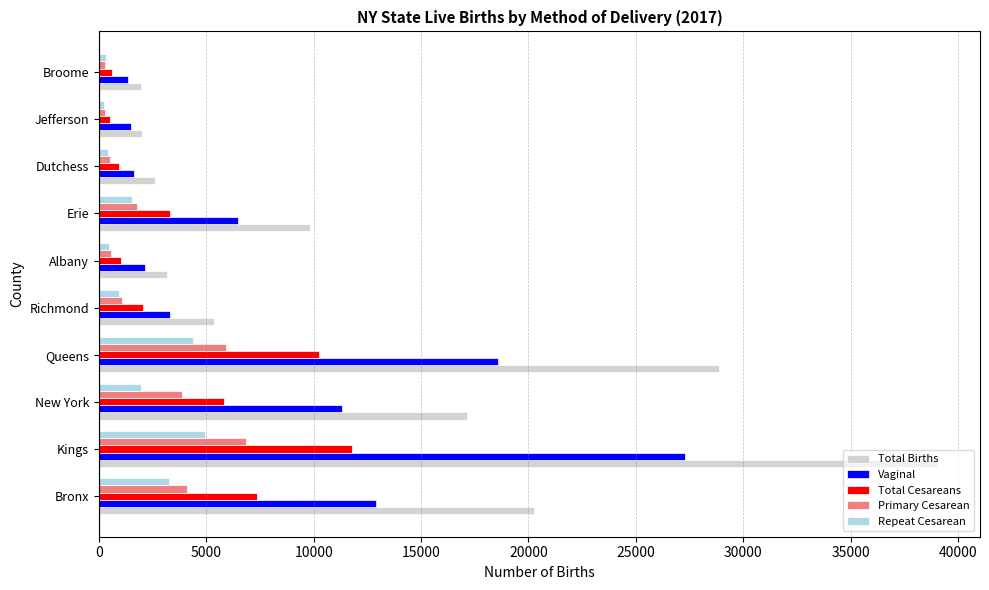

List the series in order of their peak value, lowest first.

Repeat Cesarean, Primary Cesarean, Total Cesareans, Vaginal, Total Births